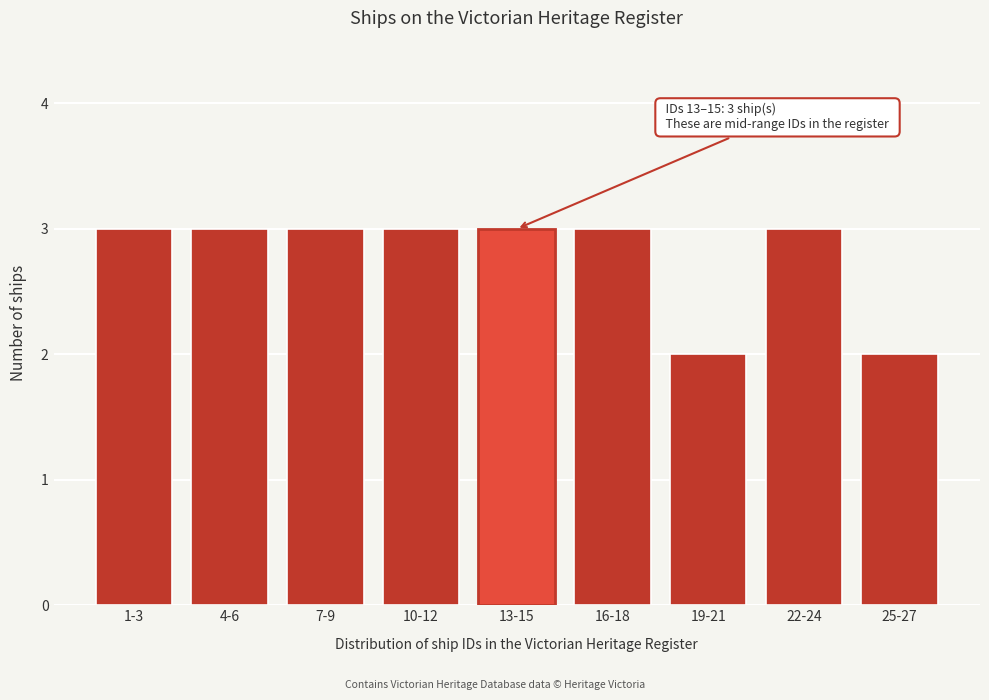

Reading left to right, extract all data points from this chart.

1-3=3	4-6=3	7-9=3	10-12=3	13-15=3	16-18=3	19-21=2	22-24=3	25-27=2